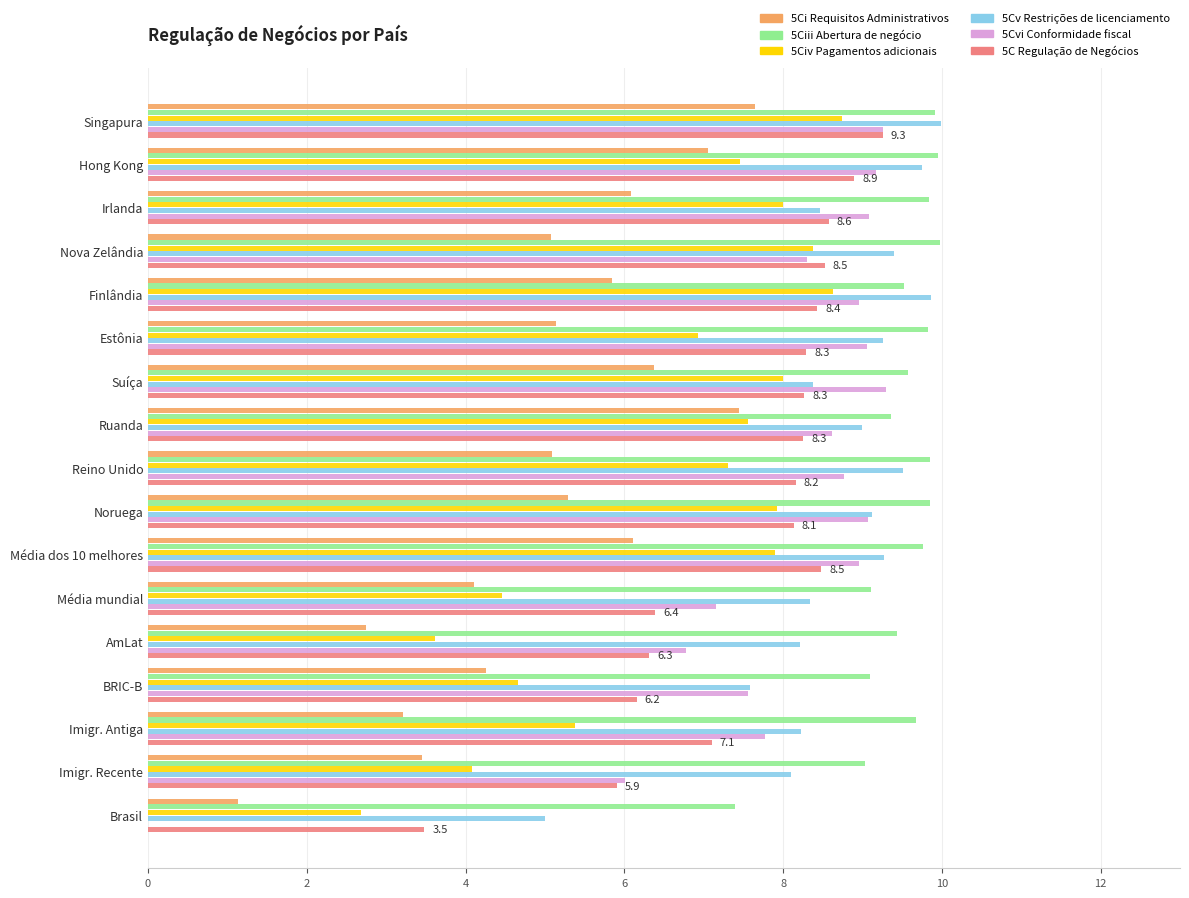

What is the total value across all series at Irlanda?

50.0